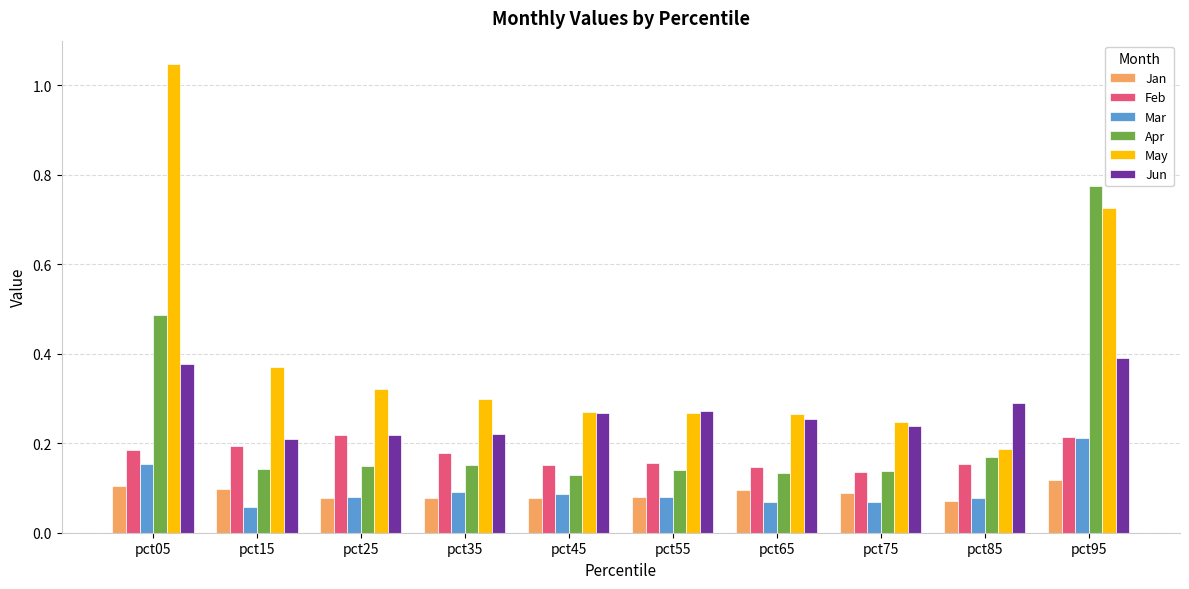

What is the sum of all Feb values?

1.7